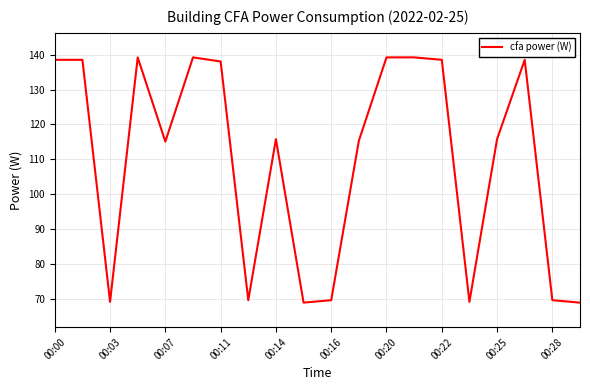

What is the difference between the maximum and minimum values?

70.3